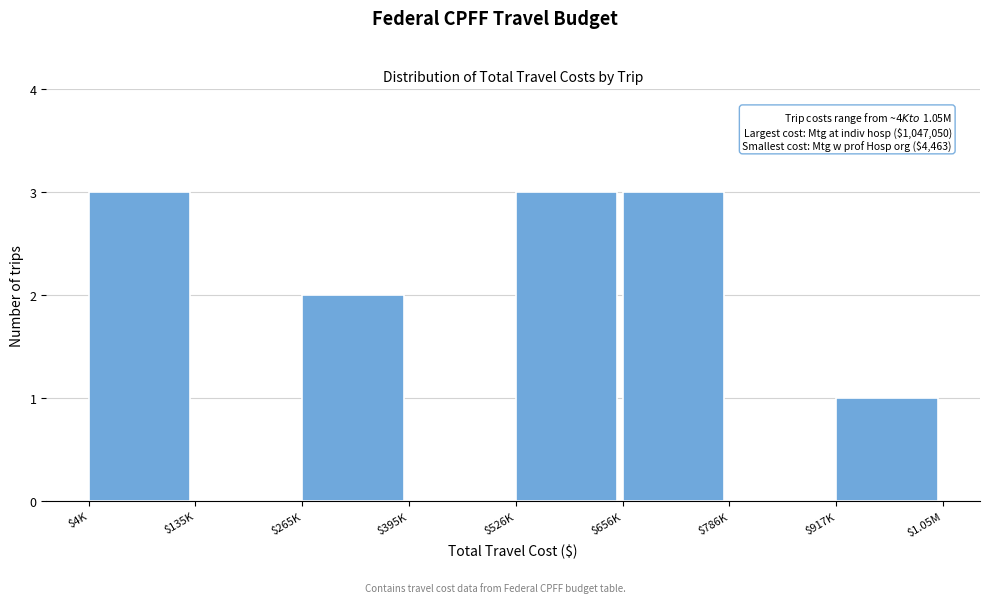

What is the sum of all values?

12